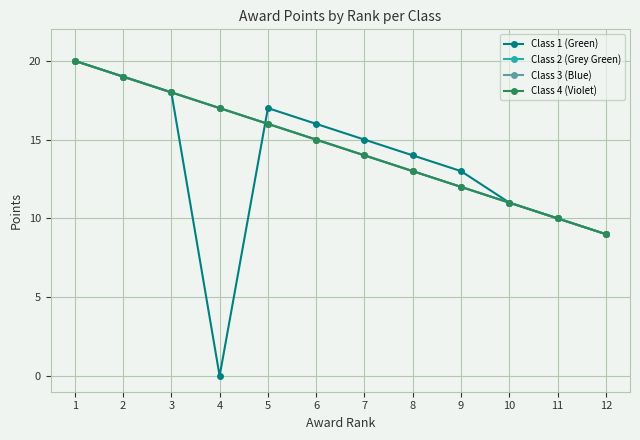

True or false: Class 2 (Grey Green) has more than 1 interior local peaks.

False